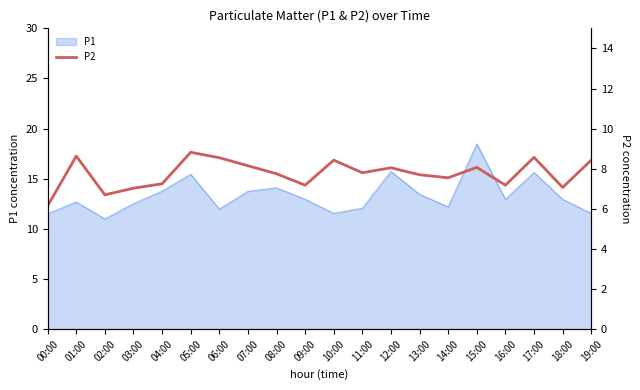

What is the label of the 9th point from the left?

08:00